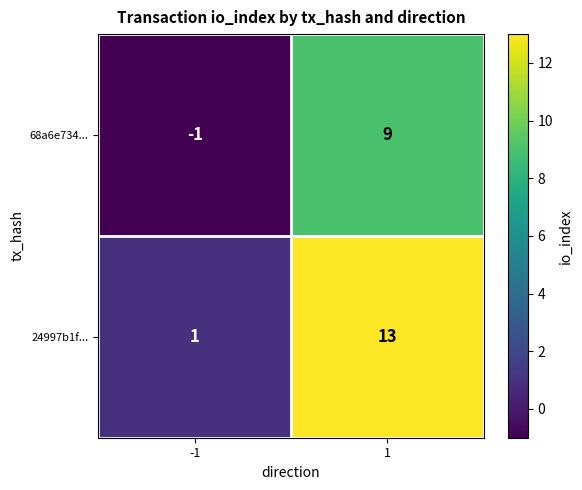

What is the difference between the maximum and minimum values in the 68a6e734... series?

10